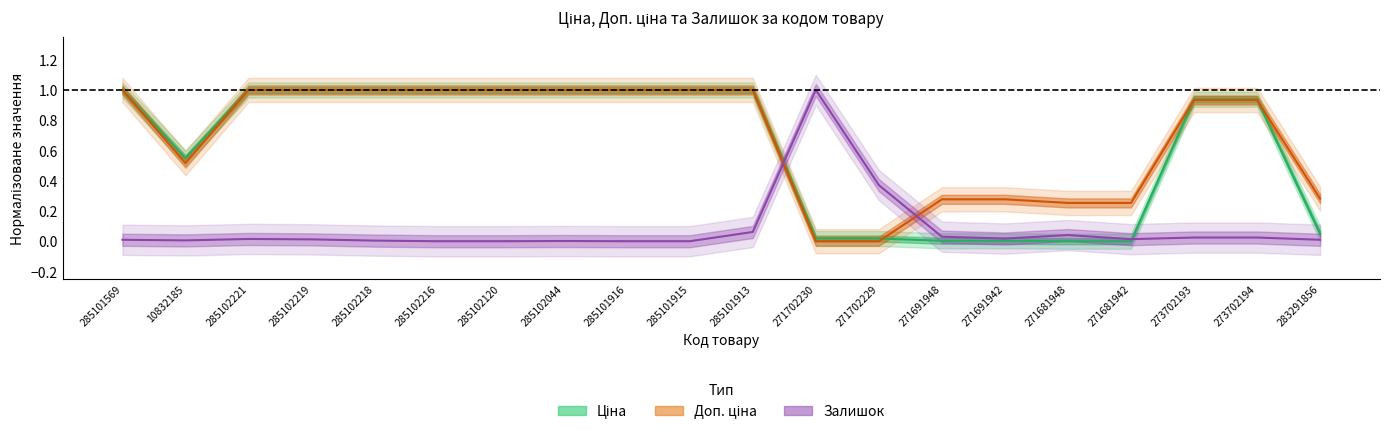

What is the difference between the maximum and minimum values in the Залишок series?

1.0